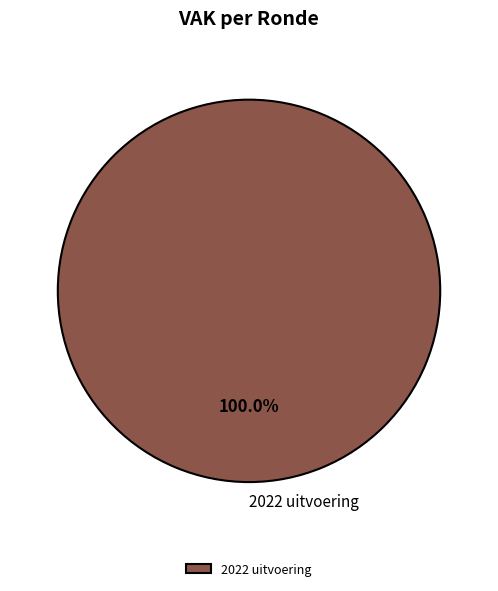

Rank the categories by value from lowest to highest.

2022 uitvoering